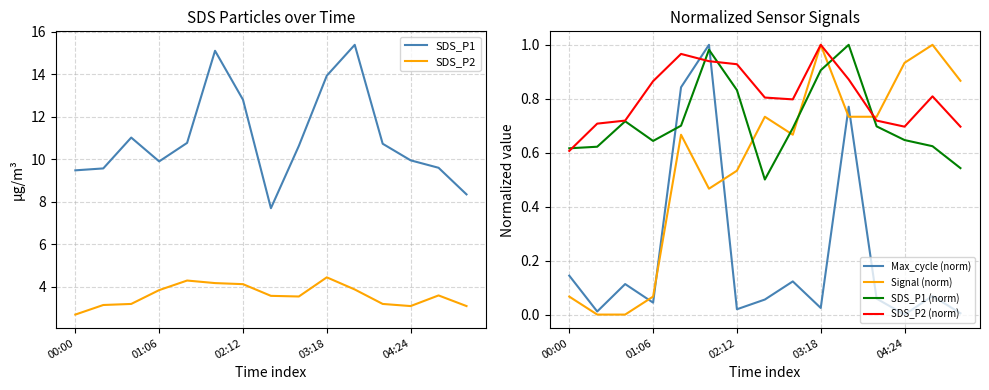

Which series ends up on top after the final intersection of Signal (norm) and Max_cycle (norm)?

Signal (norm)